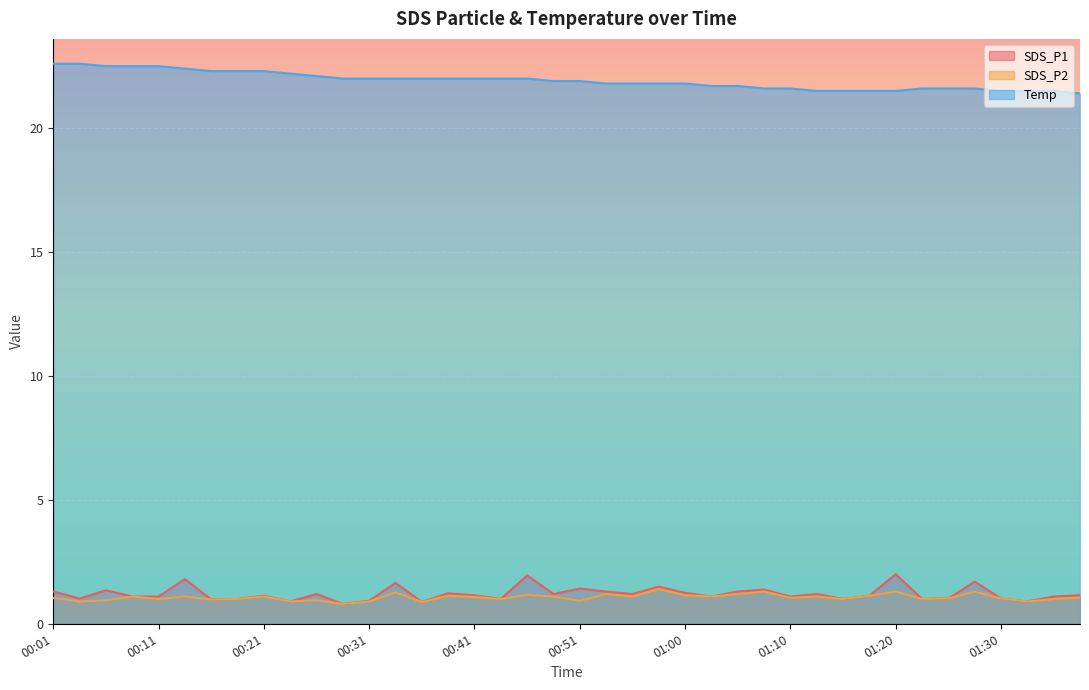

What is the maximum value shown in the chart?

22.6